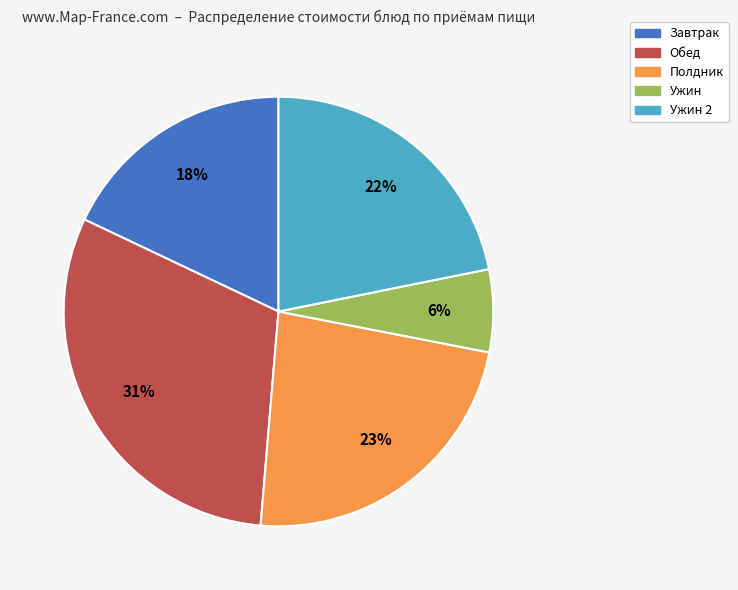

Is there any slice that represents more than half of the pie?

No